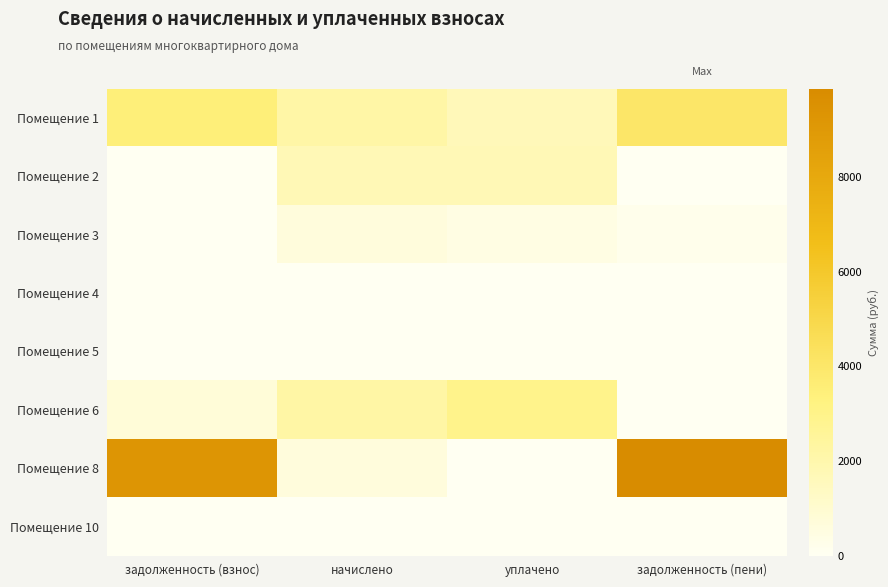

What is the spread (max minus min) of values at начислено?

2221.6